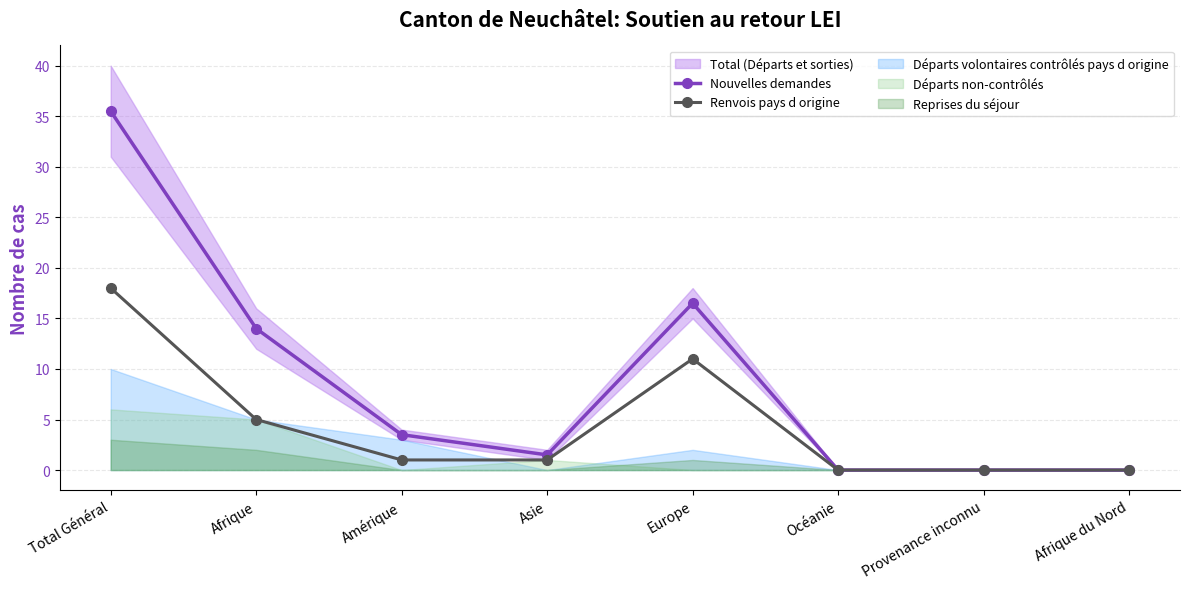

Which series has the largest range (max minus min)?

Nouvelles demandes